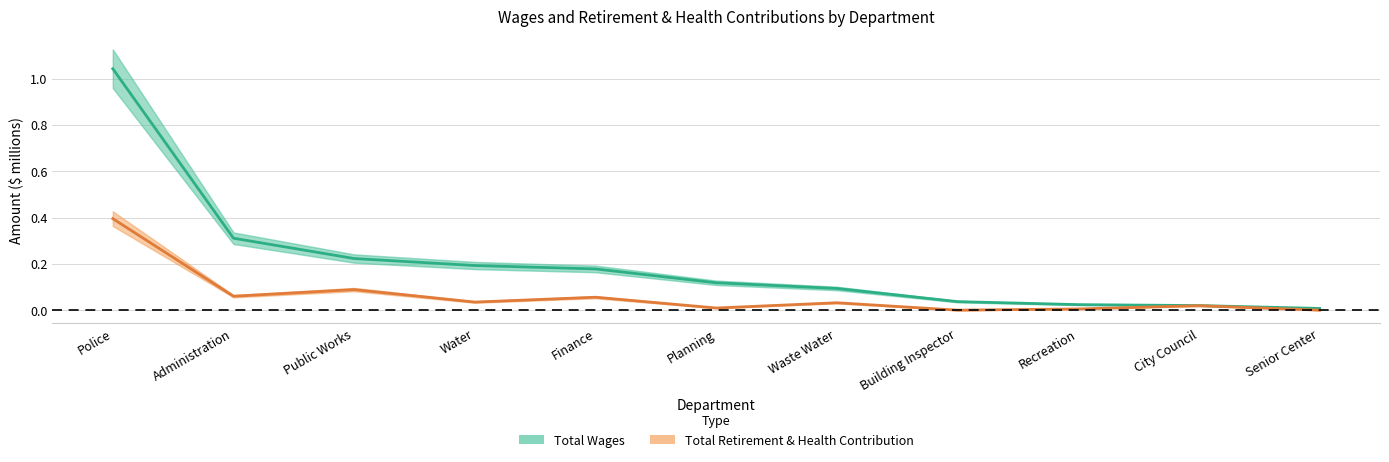

The value of Total Retirement & Health Contribution at Water is 0.0. True or false?

True